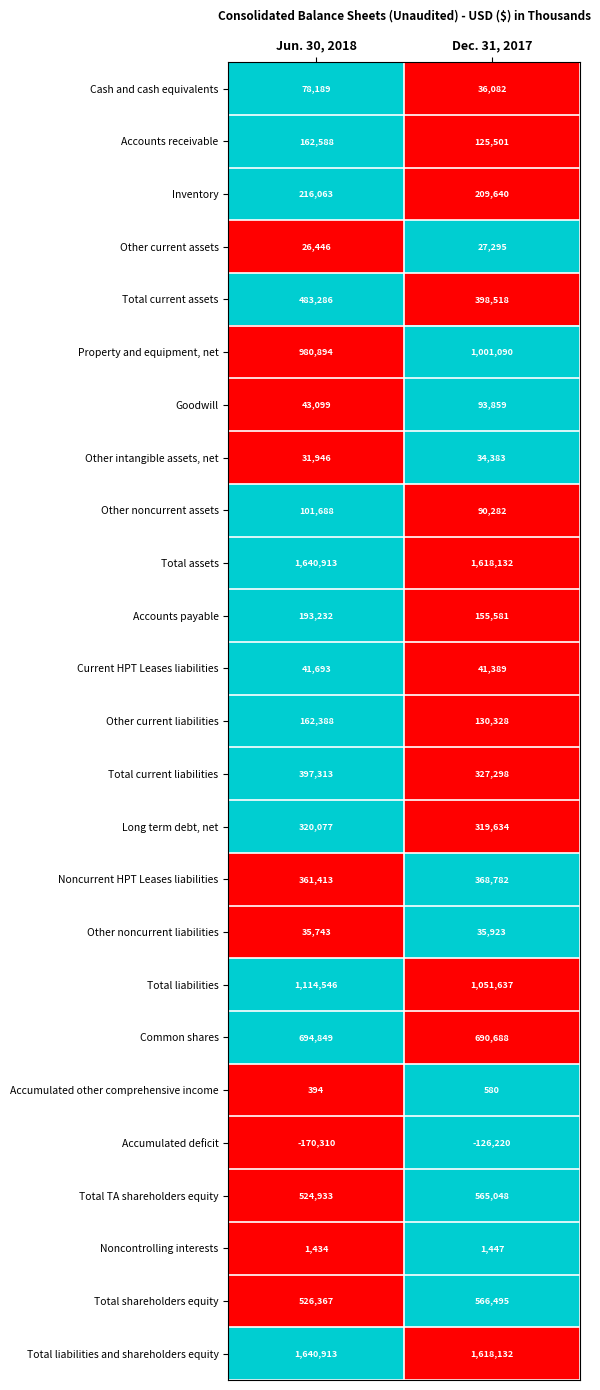

List the labels in order of Accumulated other comprehensive income value, largest first.

Dec. 31, 2017, Jun. 30, 2018